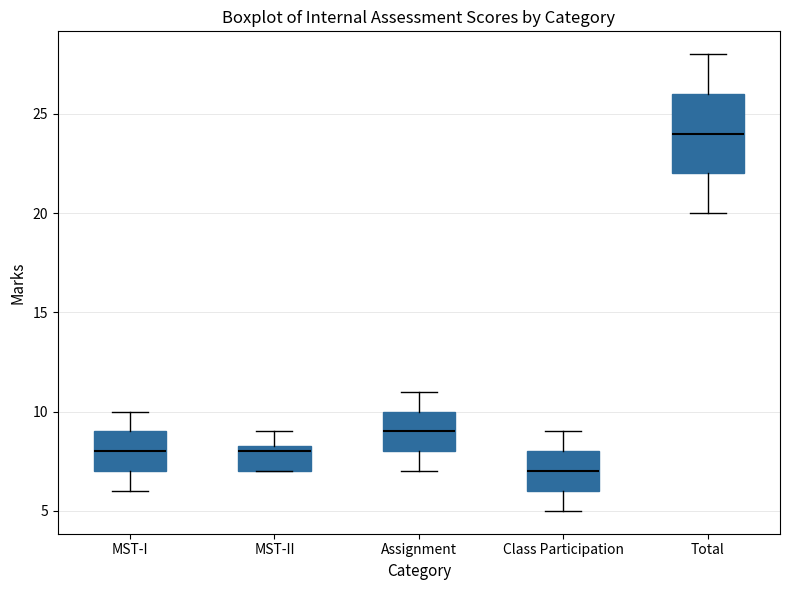

Reading left to right, read every box against the y-axis: the position of its median line, the range the box covers, and the ends of its whiskers. The values are not printed on the chart, so give them approximately, as read against the axis.

MST-I: median 8.0, box 7.0 to 9.0, whiskers 6.0 to 10.0
MST-II: median 8.0, box 7.0 to 8.5, whiskers 7.0 to 9.0
Assignment: median 9.0, box 8.0 to 10.0, whiskers 7.0 to 11.0
Class Participation: median 7.0, box 6.0 to 8.0, whiskers 5.0 to 9.0
Total: median 24.0, box 22.0 to 26.0, whiskers 20.0 to 28.0